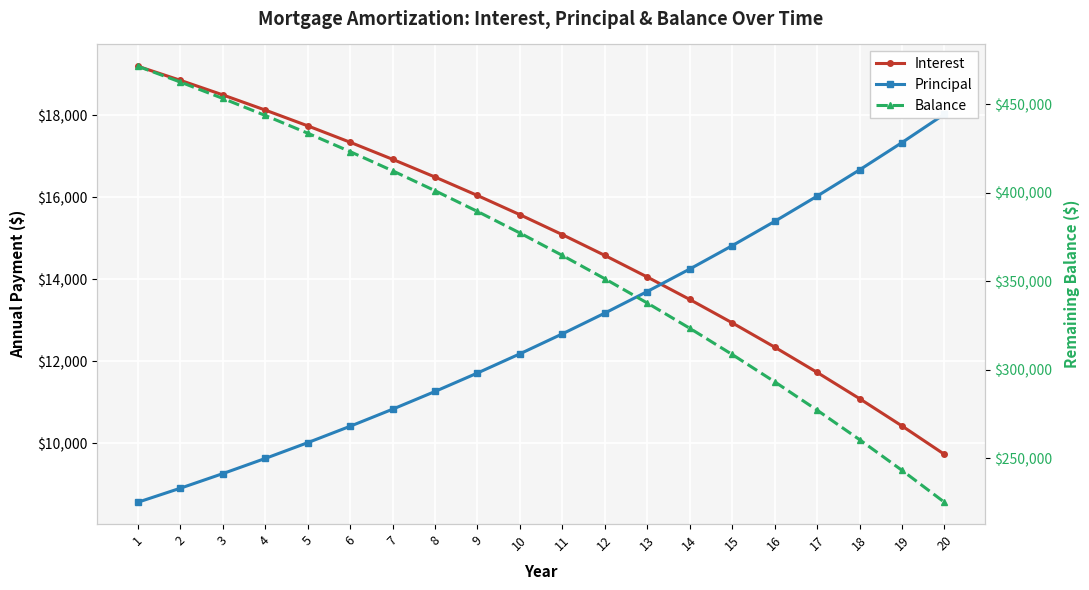

How many lines are shown in the chart?

3